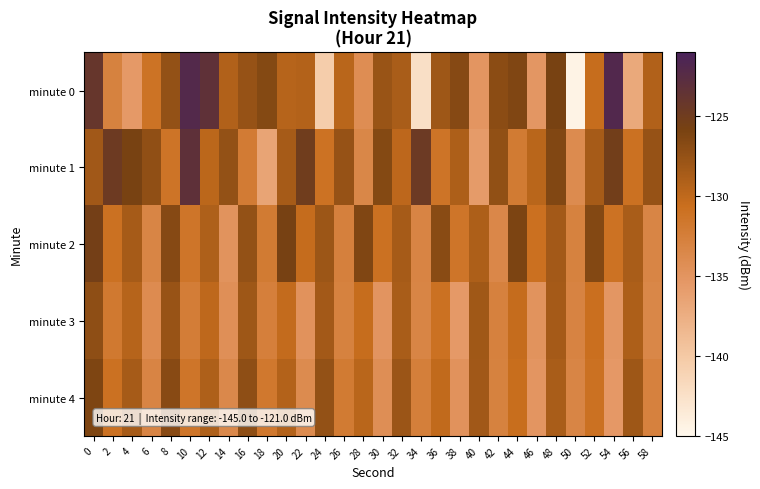

List the series in order of their overall mean, lowest first.

minute 3, minute 4, minute 0, minute 2, minute 1